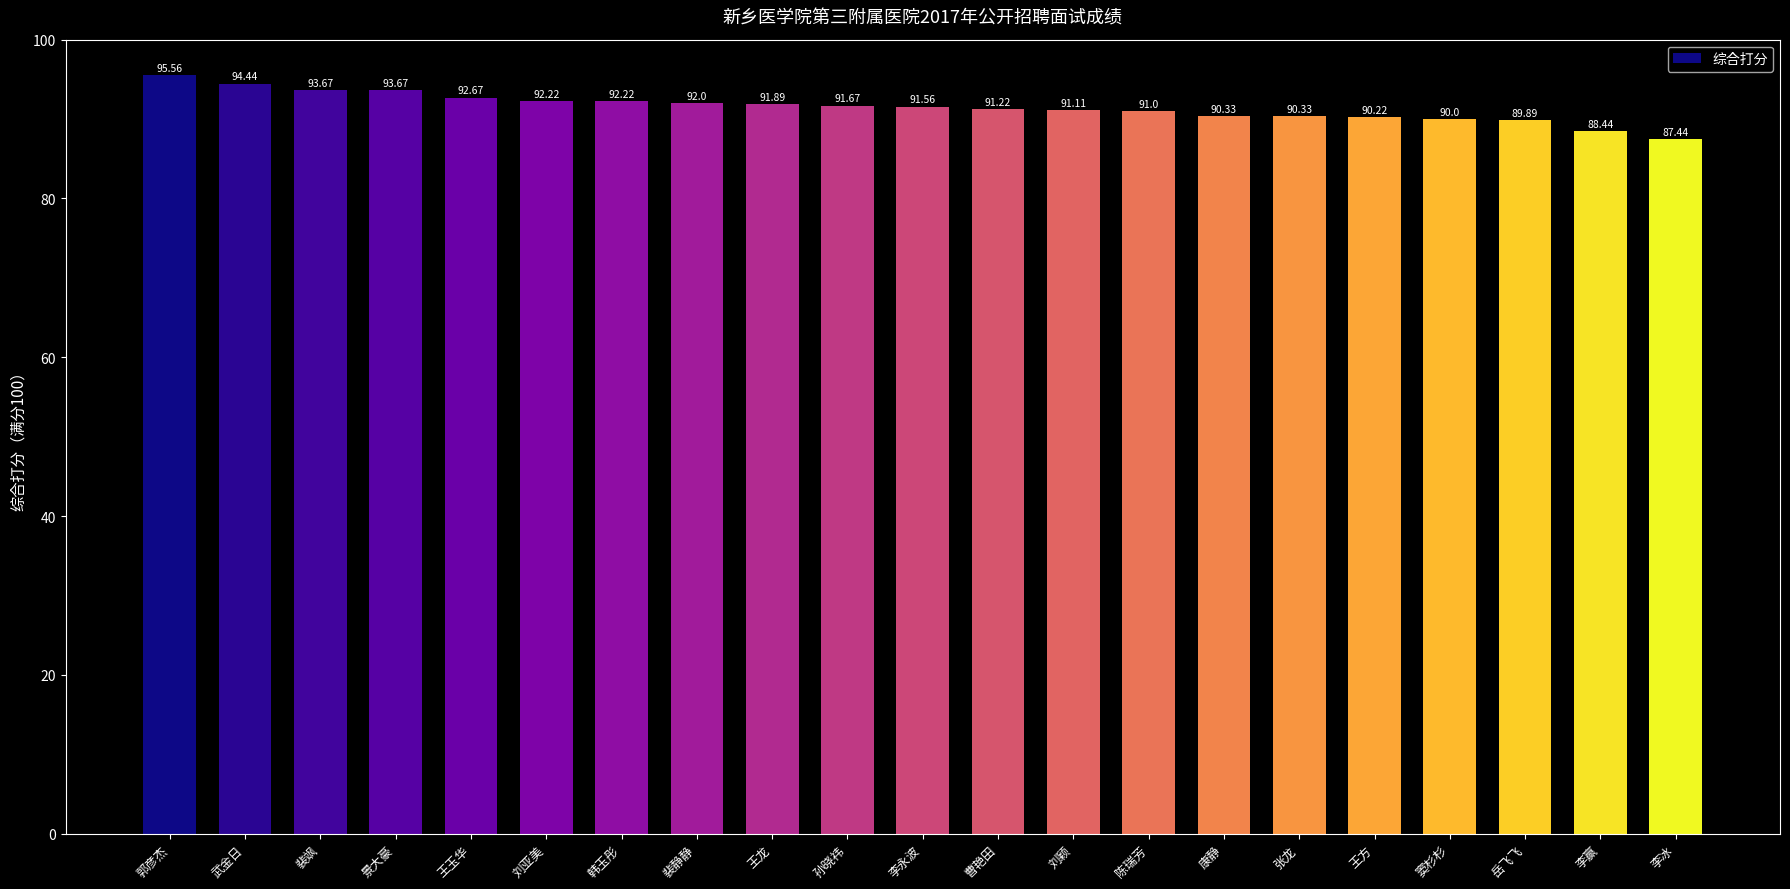

Is it true that the value at 王龙 is 91.9?

True